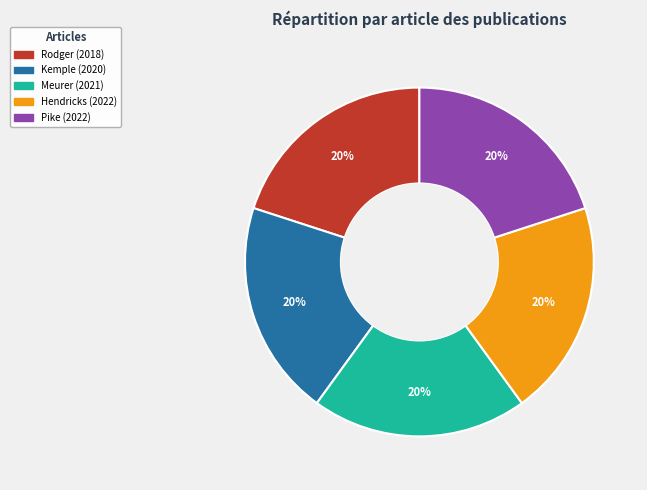

What is the ratio of the value at Meurer (2021) to the value at Rodger (2018)?

1.0